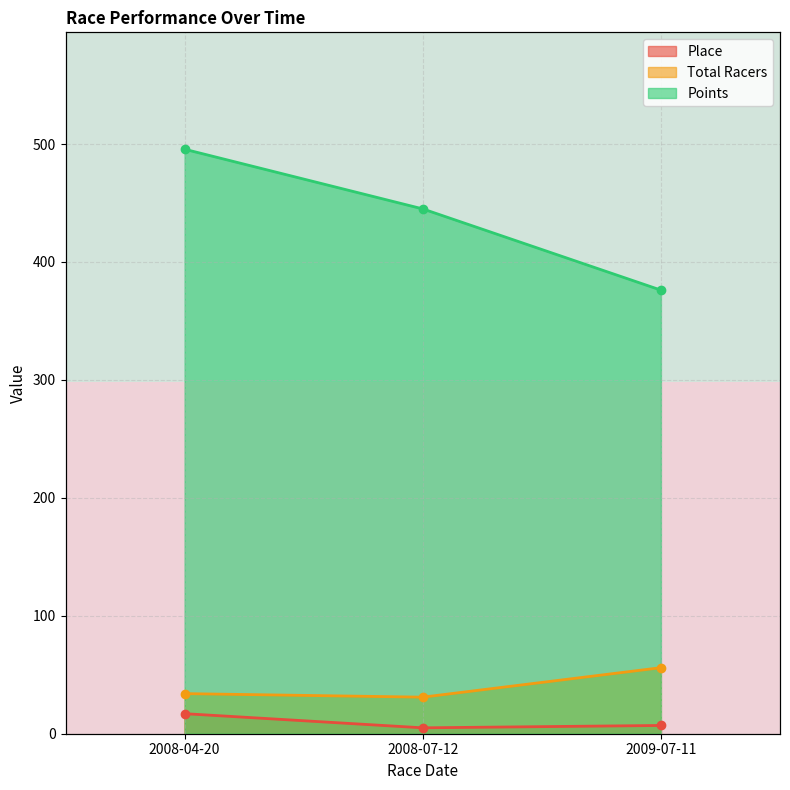

Which category has the highest value in the Total Racers series?

2009-07-11